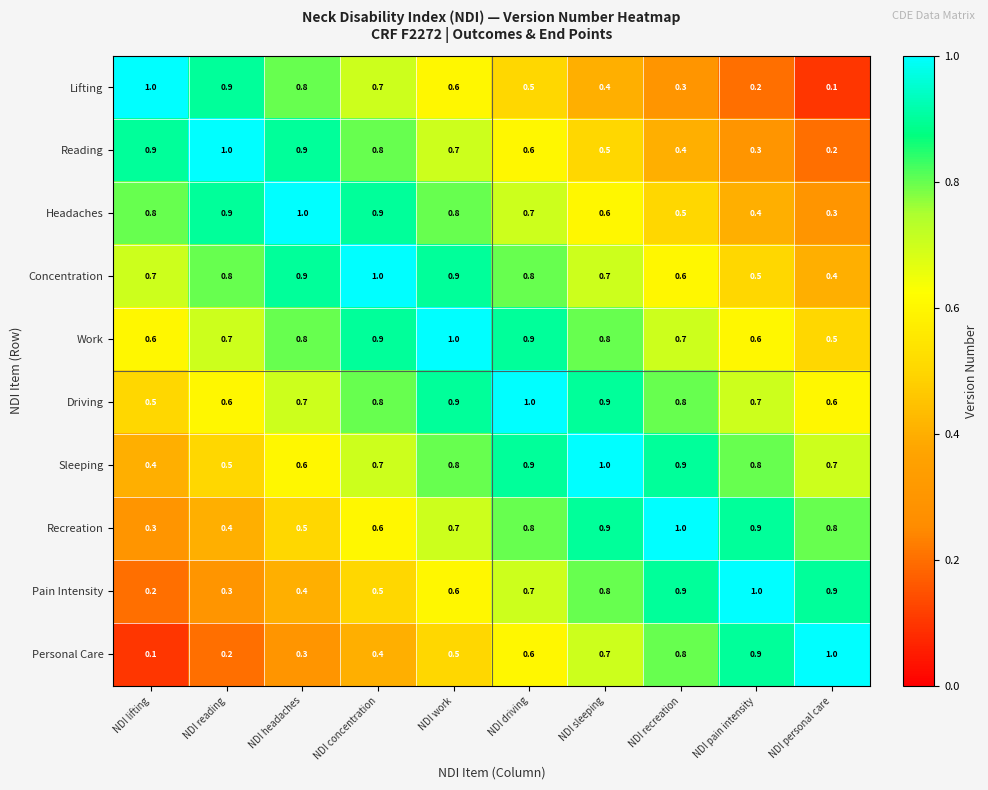

What is the difference between the maximum and minimum values in the Driving series?

0.5